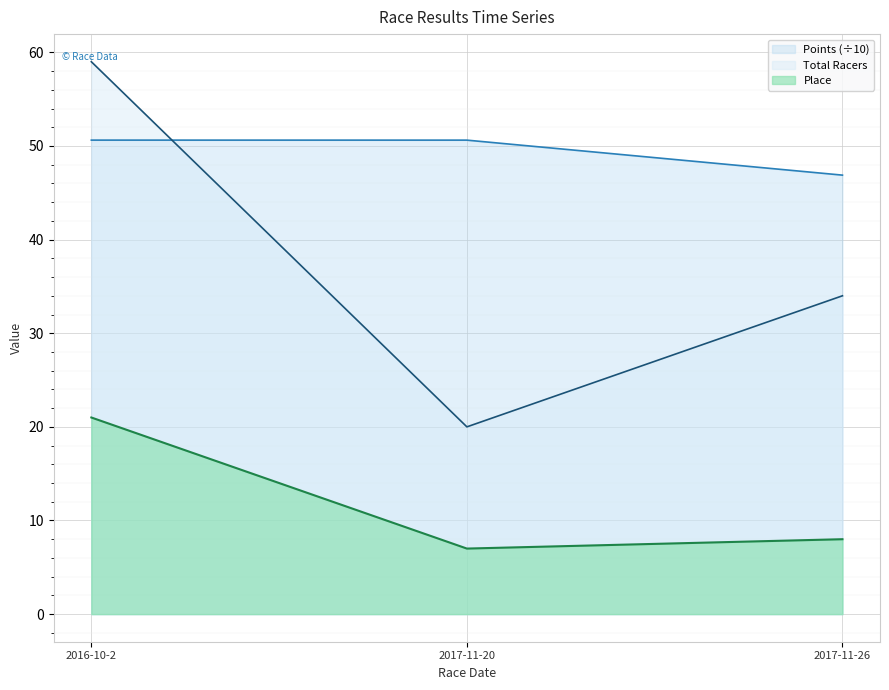

How many distinct data groups are displayed?

3